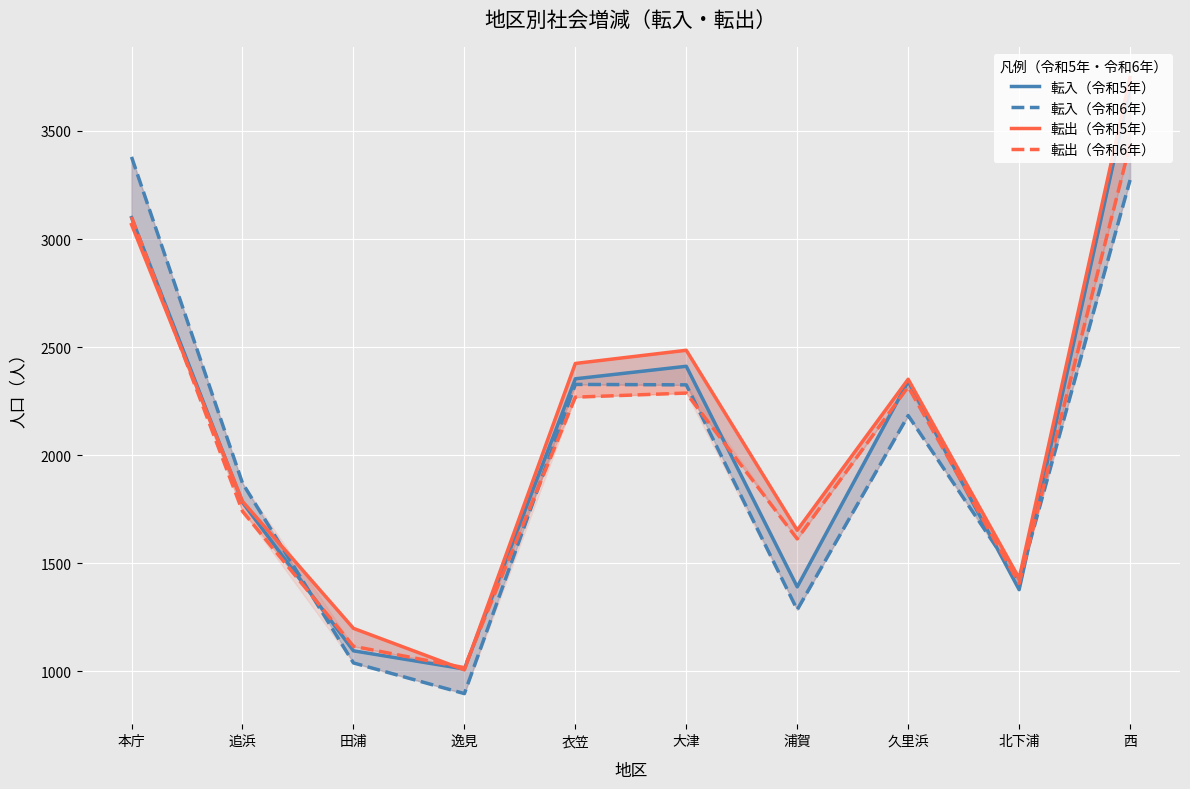

At how many categories does at least one series exceed 3040?

2